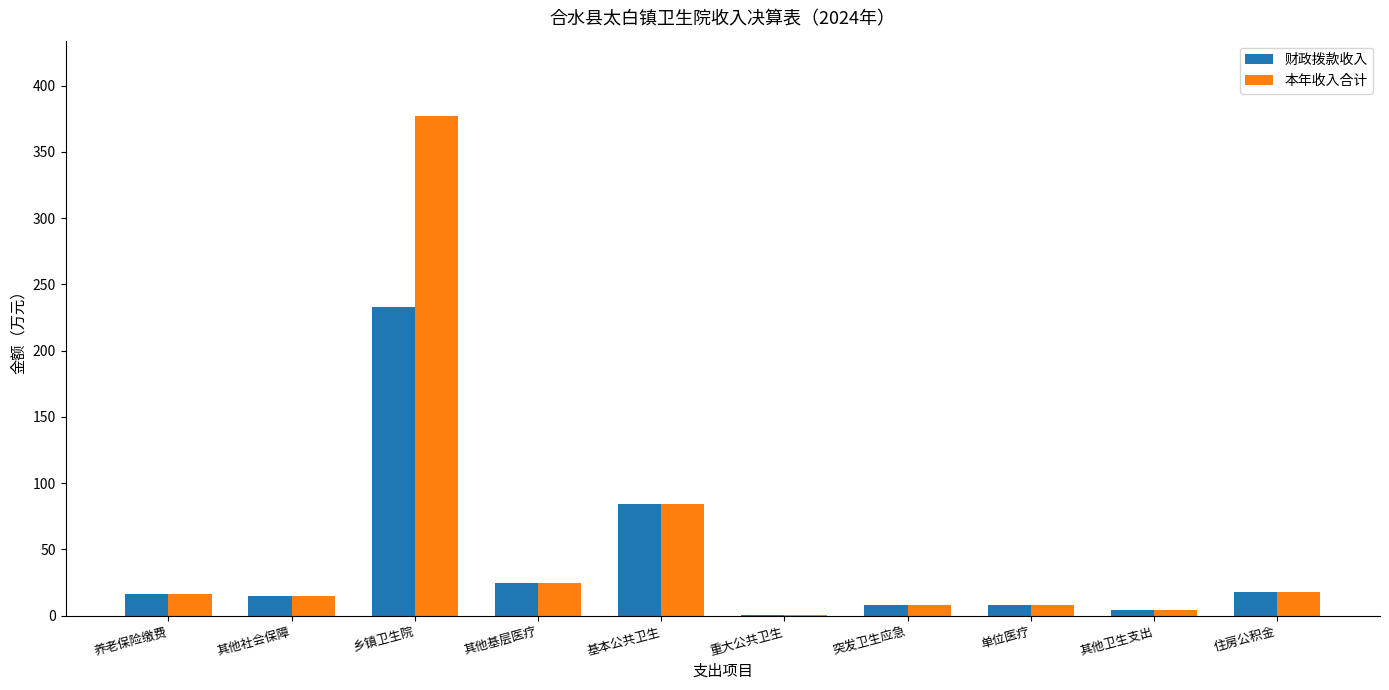

What is the highest value of the 本年收入合计 series?

377.3